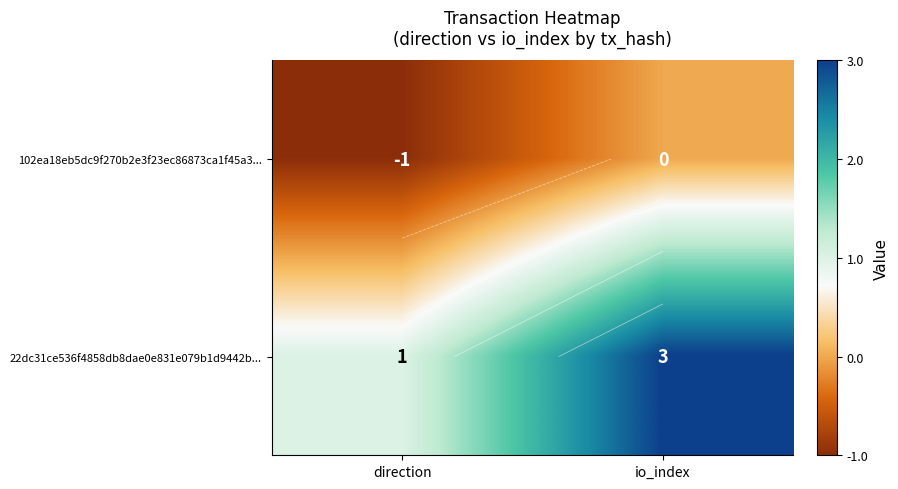

Which category has the highest value in the 22dc31ce536f4858db8dae0e831e079b1d9442b... series?

io_index